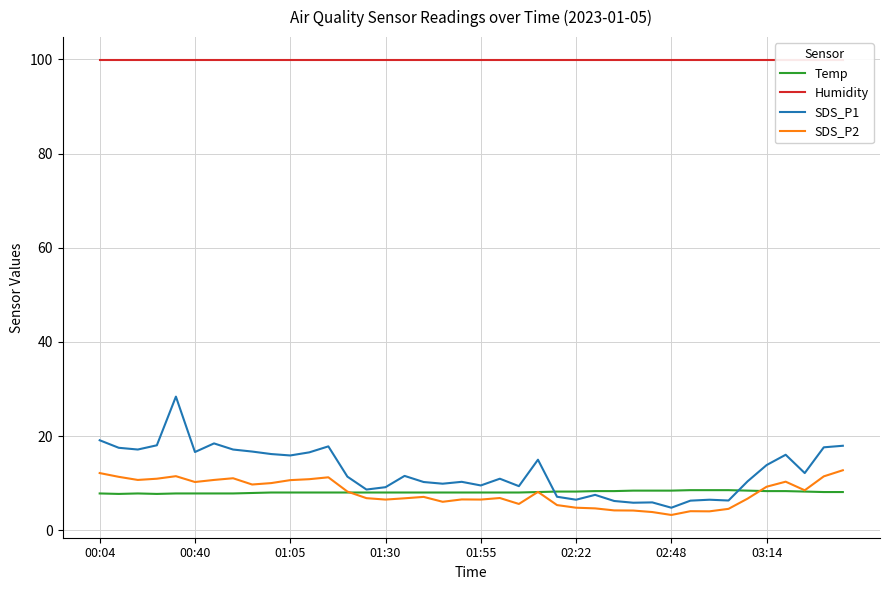

What is the sum of all Temp values?

323.3